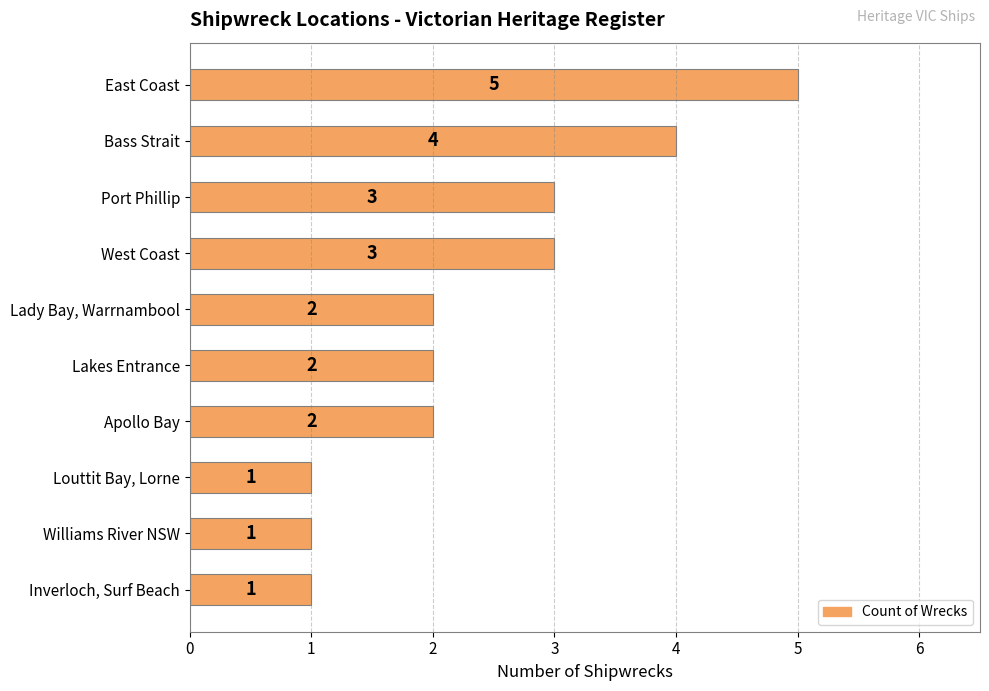

What is the minimum value shown in the chart?

1